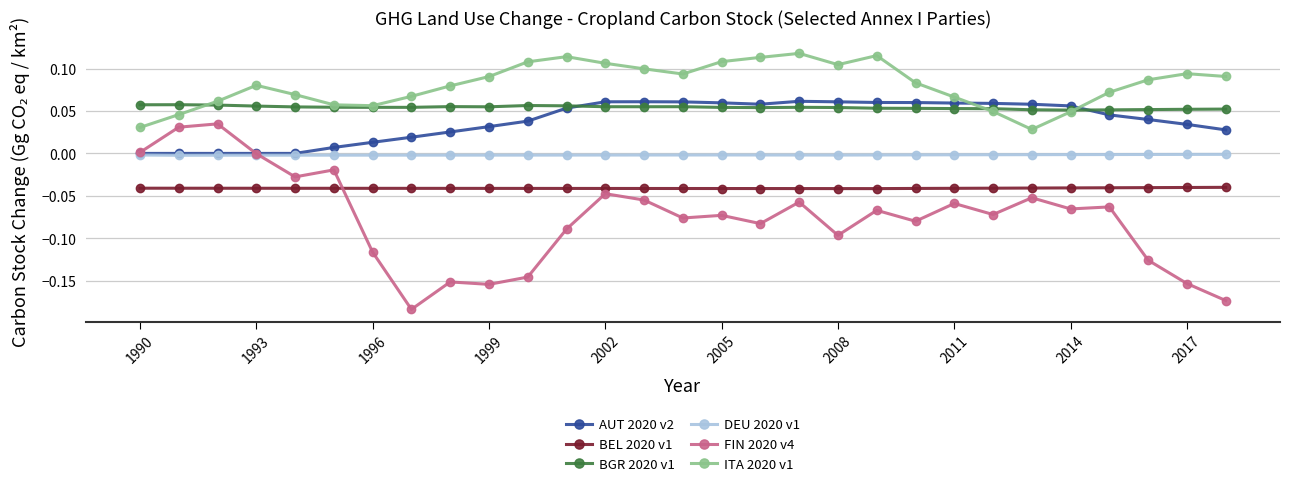

Which series has the widest spread of values?

FIN 2020 v4